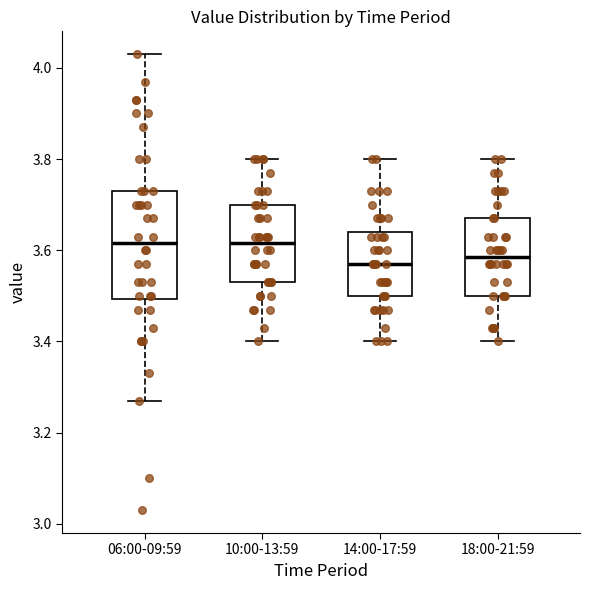

Which box is the tallest, from its lower edge to its upper edge?

06:00-09:59